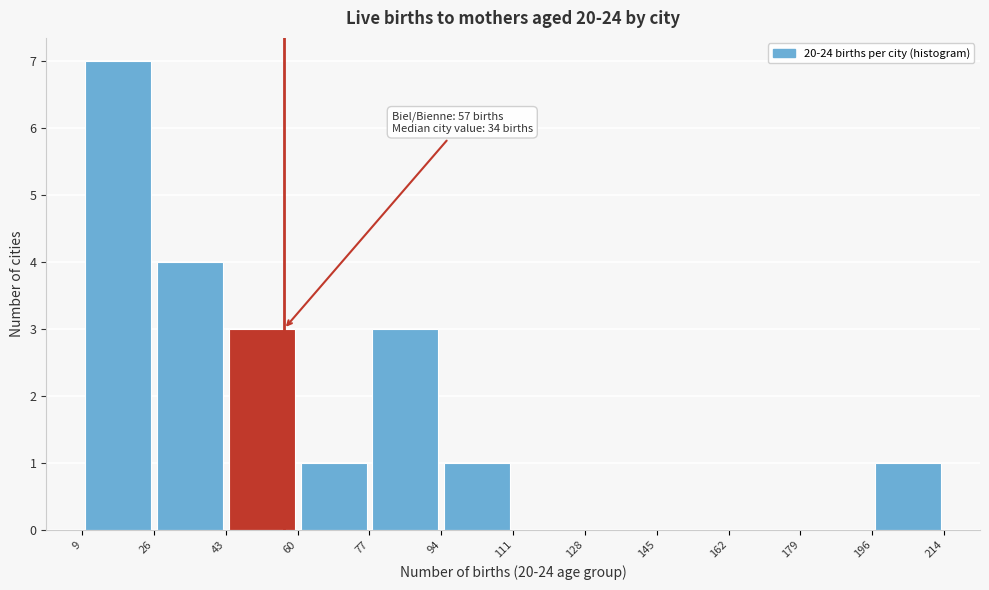

Over which range of the x-axis is the bar tallest?

9 to 26